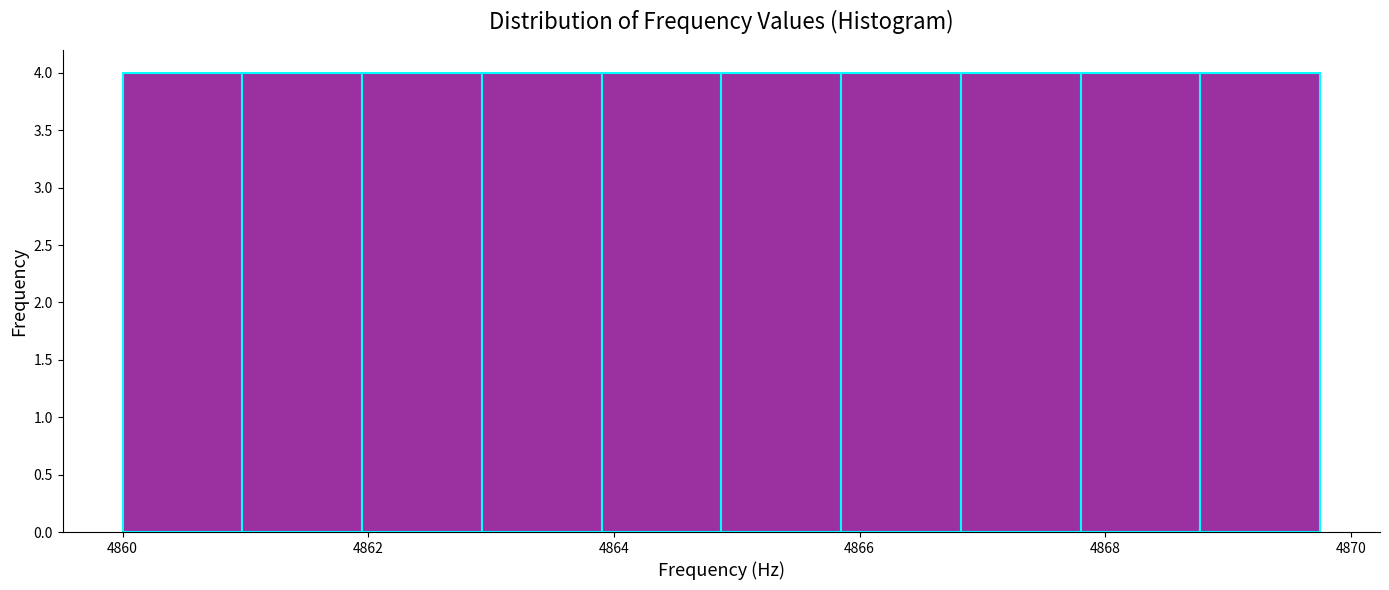

Reading left to right, list every bar in this chart as the range it spans on the x-axis followed by its height. Neither the bar edges nor the heights are printed on the chart, so give them approximately, as read against the axes.

4860.0 to 4861.0: 4
4861.0 to 4862.0: 4
4862.0 to 4863.0: 4
4863.0 to 4864.0: 4
4864.0 to 4864.8: 4
4864.8 to 4865.8: 4
4865.8 to 4866.8: 4
4866.8 to 4867.8: 4
4867.8 to 4868.8: 4
4868.8 to 4869.8: 4